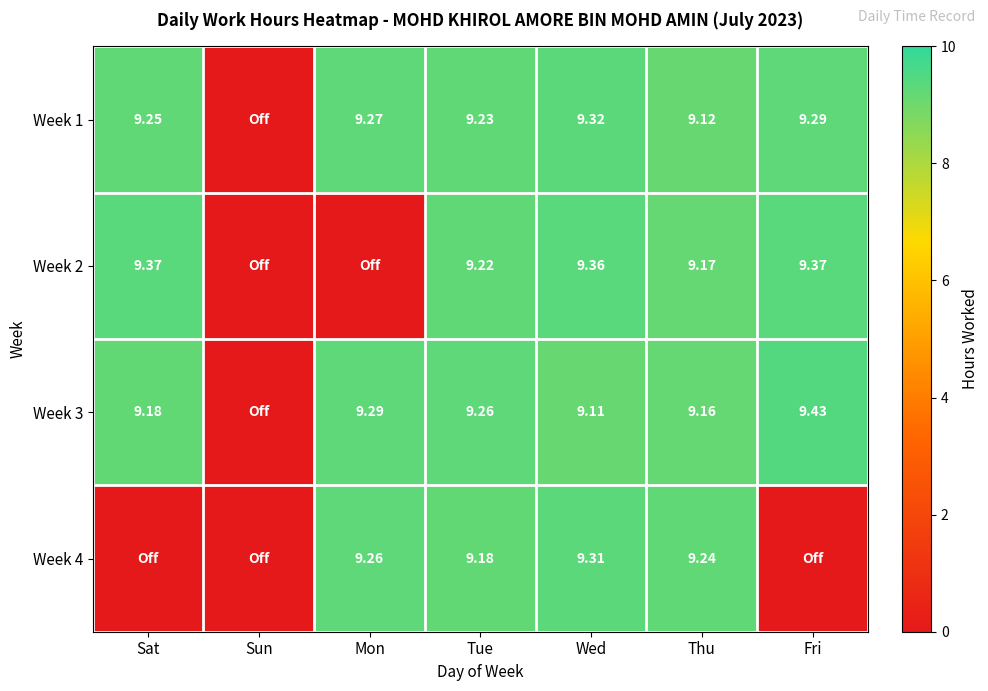

Which series changed the most between Wed and Fri?

Week 4